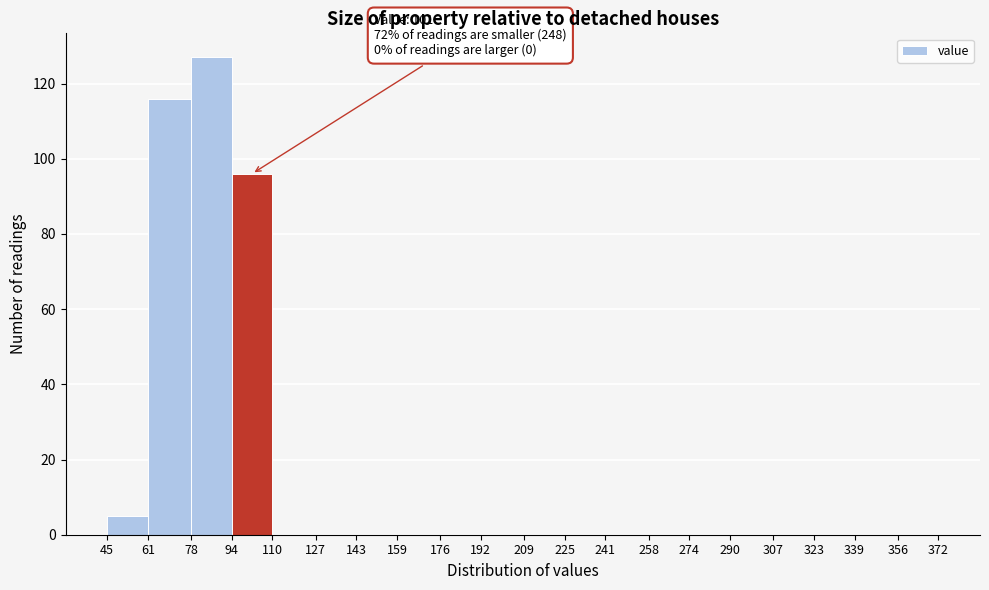

Which range on the x-axis has the tallest bar?

78 to 94